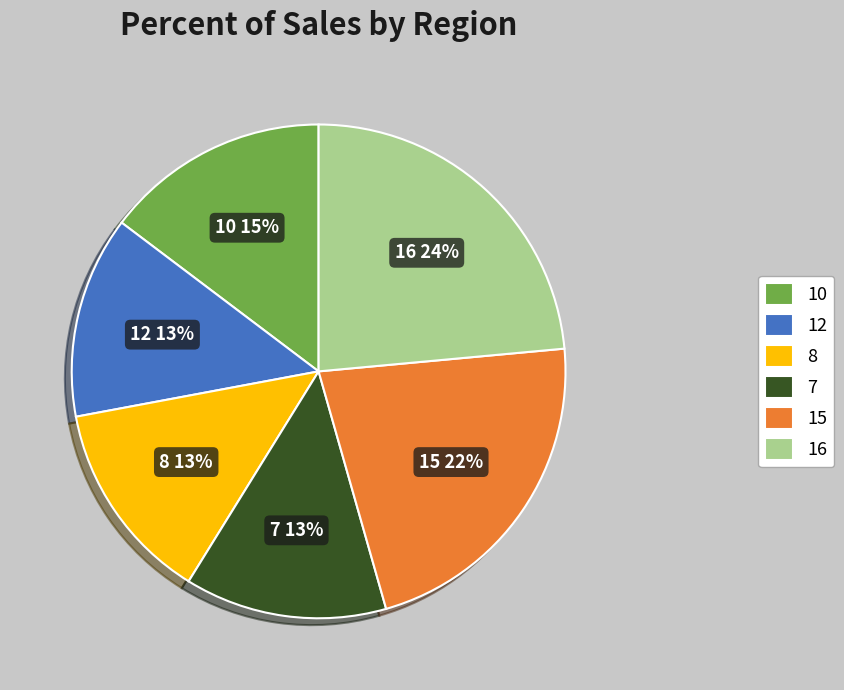

Which has a higher value, 12 or 10?

10